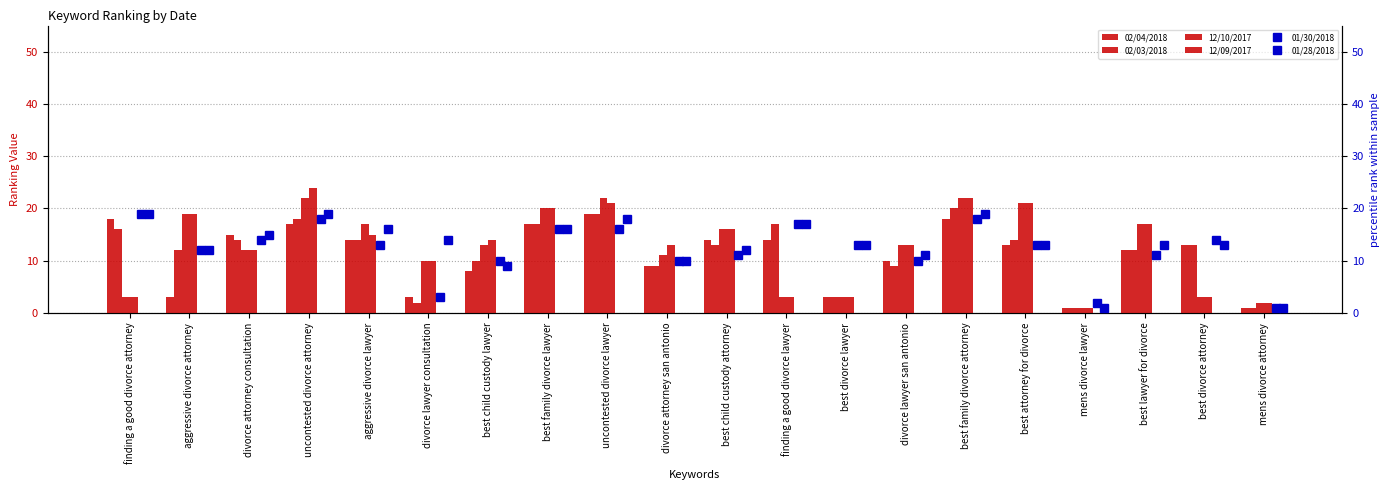

Count the number of categories in the chart.

20